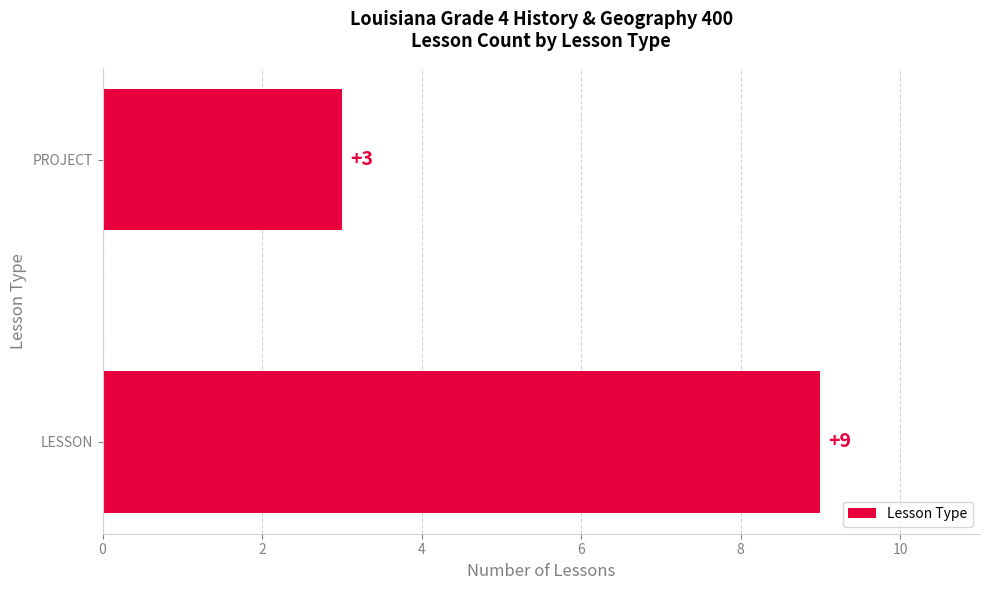

How many series are shown in this chart?

1